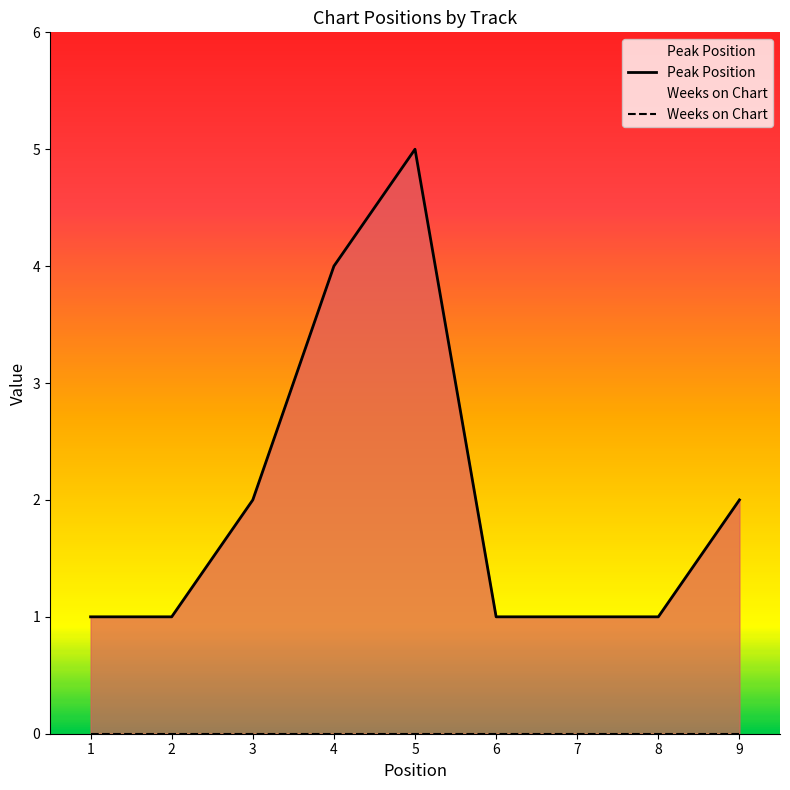

Reading left to right, transcribe all the data shown in this chart.

Peak Position: 1=1	2=1	3=2	4=4	5=5	6=1	7=1	8=1	9=2
Weeks on Chart: 1=0	2=0	3=0	4=0	5=0	6=0	7=0	8=0	9=0